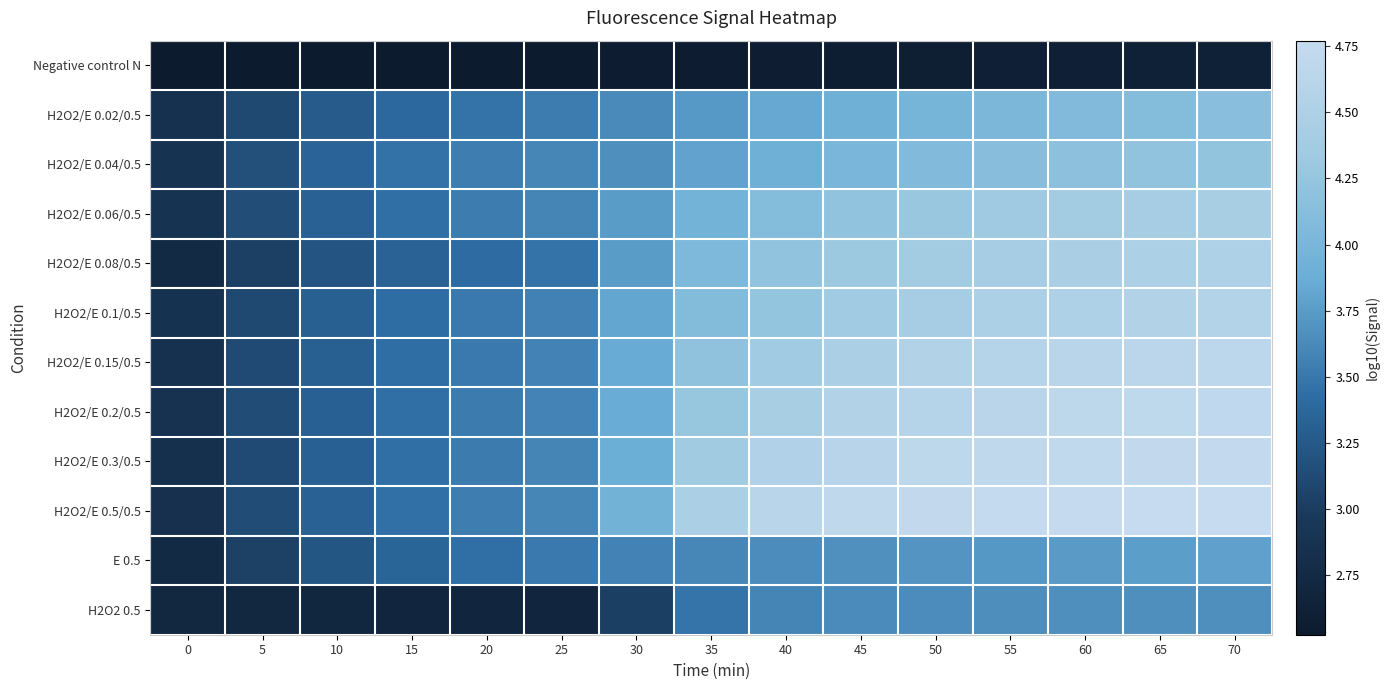

What is the total value across all series at 60?

50.4